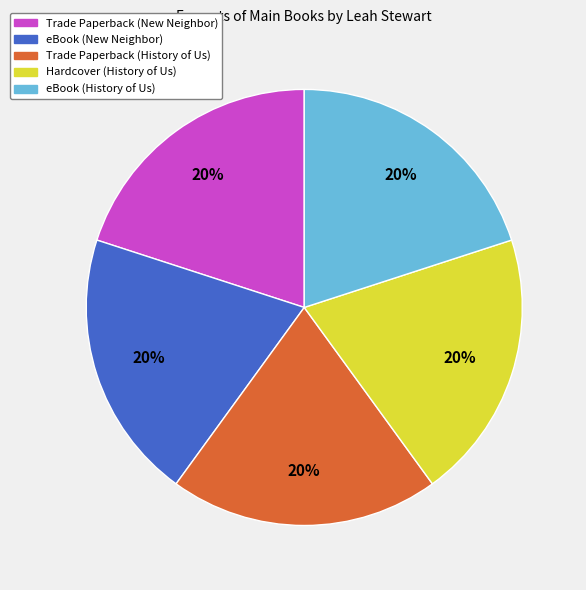

Is the sum of Hardcover (History of Us) and eBook (New Neighbor) greater than half?

No